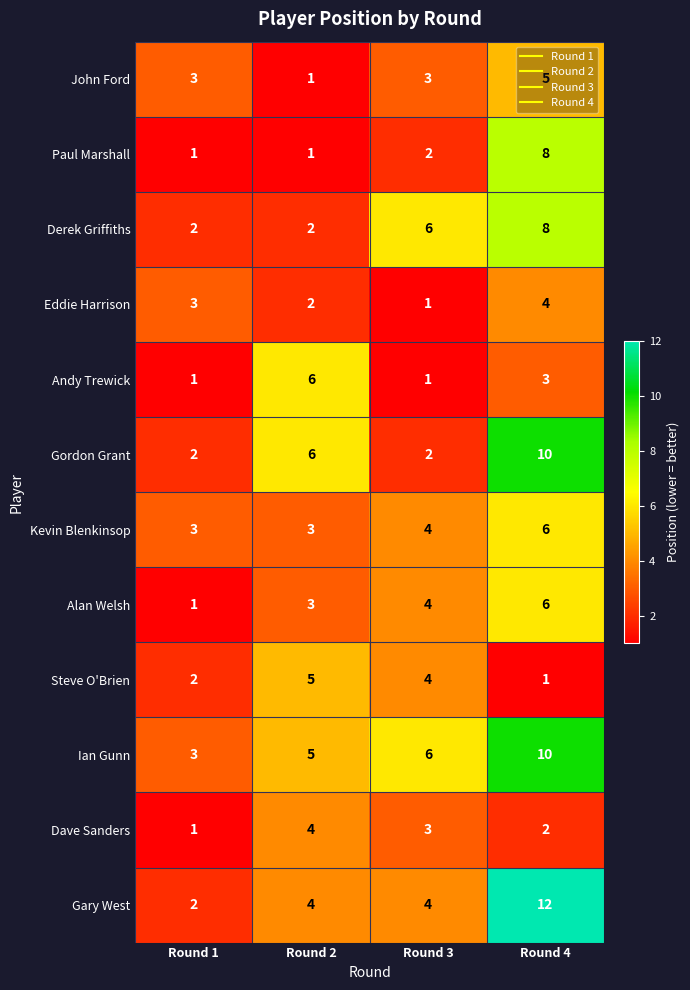

At which category is the sum across all series the highest?

Round 4